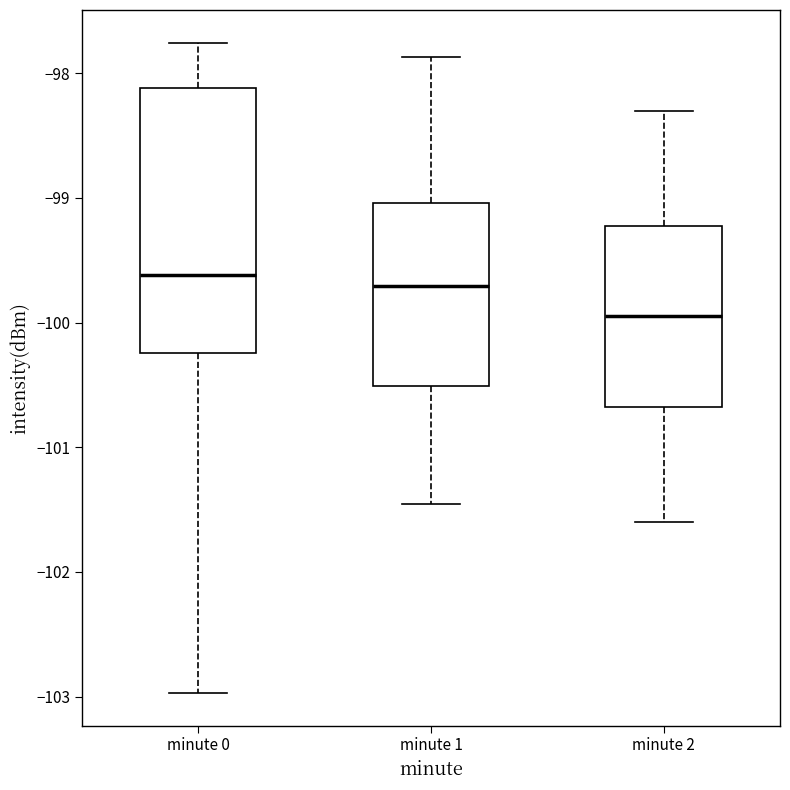

Reading left to right, read every box against the y-axis: the position of its median line, the range the box covers, and the ends of its whiskers. The values are not printed on the chart, so give them approximately, as read against the axis.

minute 0: median -99.6, box -100.2 to -98.1, whiskers -103.0 to -97.8
minute 1: median -99.7, box -100.5 to -99.0, whiskers -101.5 to -97.9
minute 2: median -99.9, box -100.7 to -99.2, whiskers -101.6 to -98.3